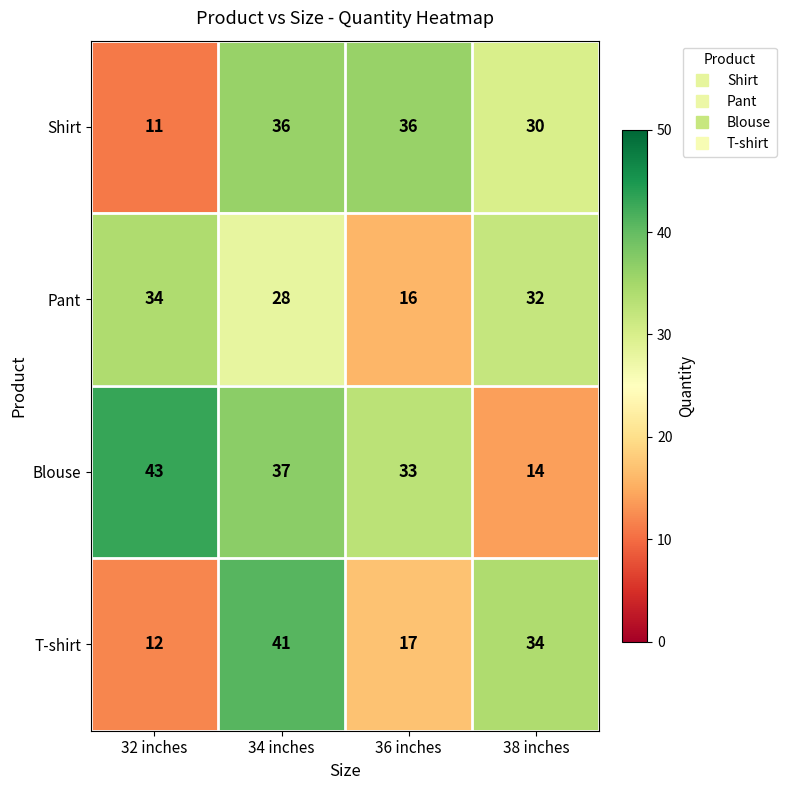

At which category is the sum across all series the highest?

34 inches